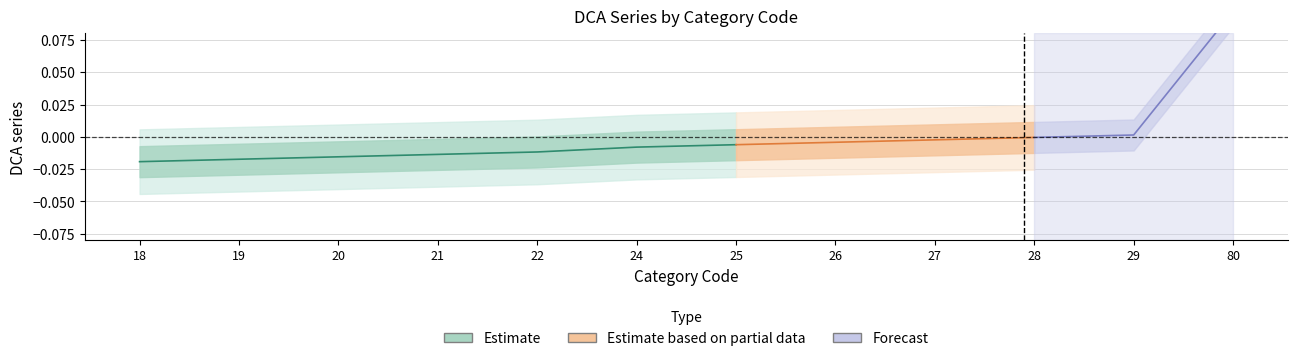

True or false: the data has more than 2 interior local peaks.

False